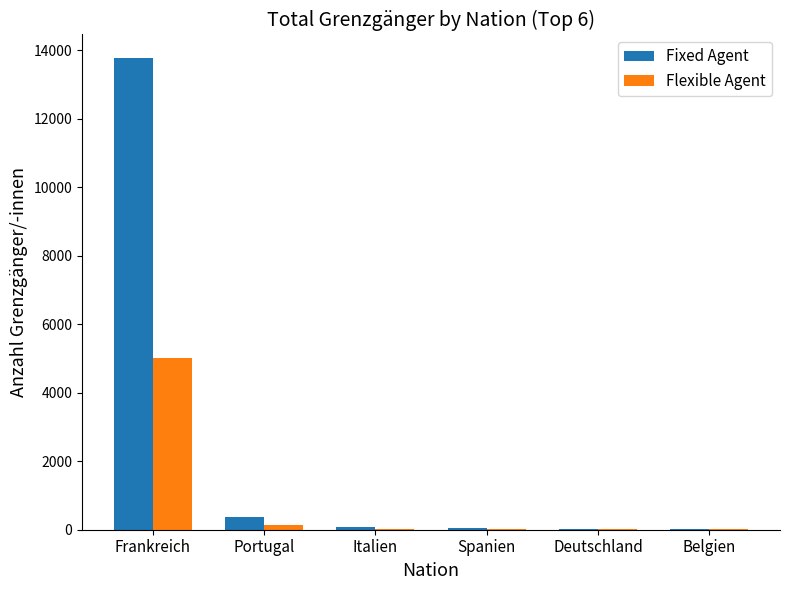

What are all the series names shown in the legend?

Fixed Agent, Flexible Agent